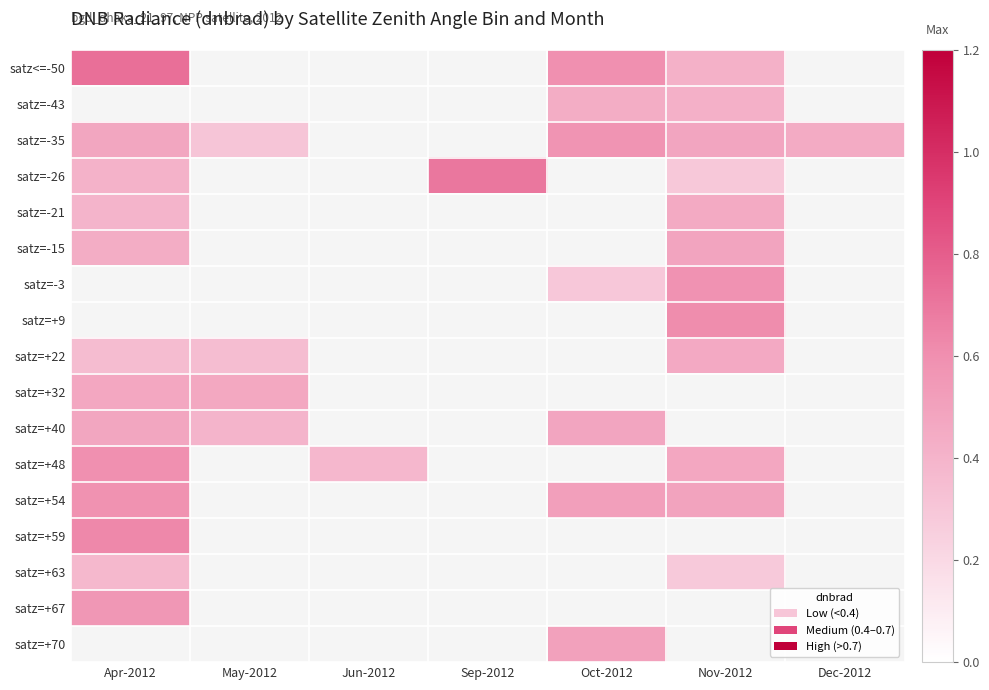

What is the smallest value displayed?

0.3